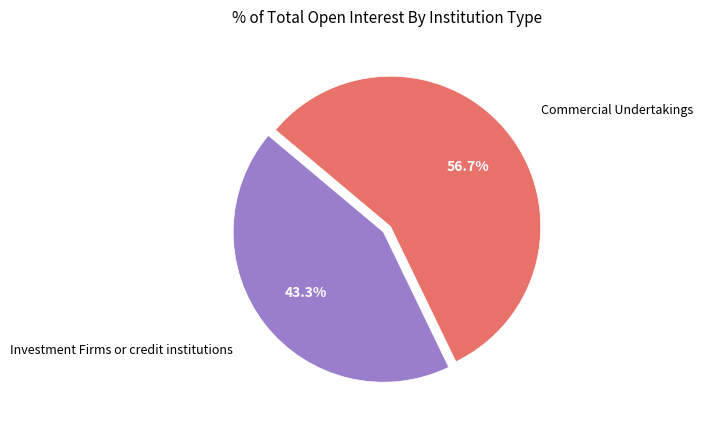

Is there a majority slice in this chart?

Yes